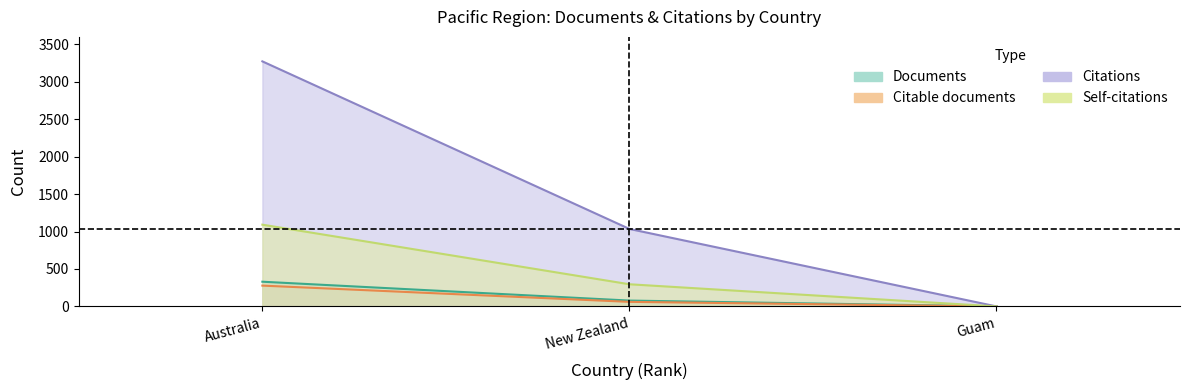

Reading left to right, what are all the values shown in this chart?

Documents: Australia=330	New Zealand=78	Guam=1
Citable documents: Australia=278	New Zealand=61	Guam=0
Citations: Australia=3273	New Zealand=1035	Guam=0
Self-citations: Australia=1092	New Zealand=296	Guam=0